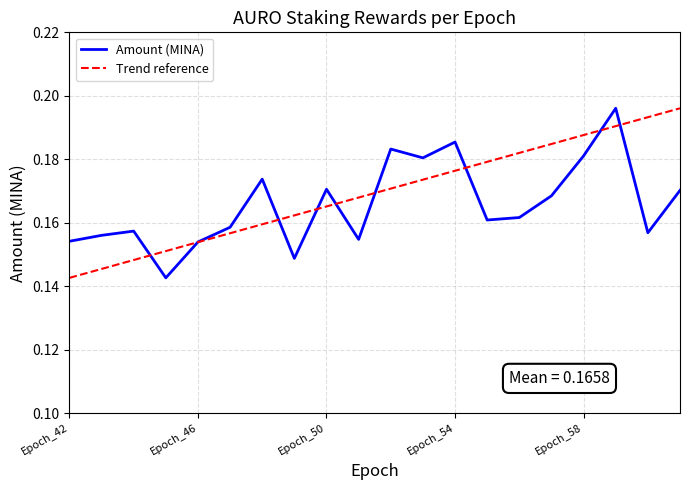

How many lines are shown in the chart?

2